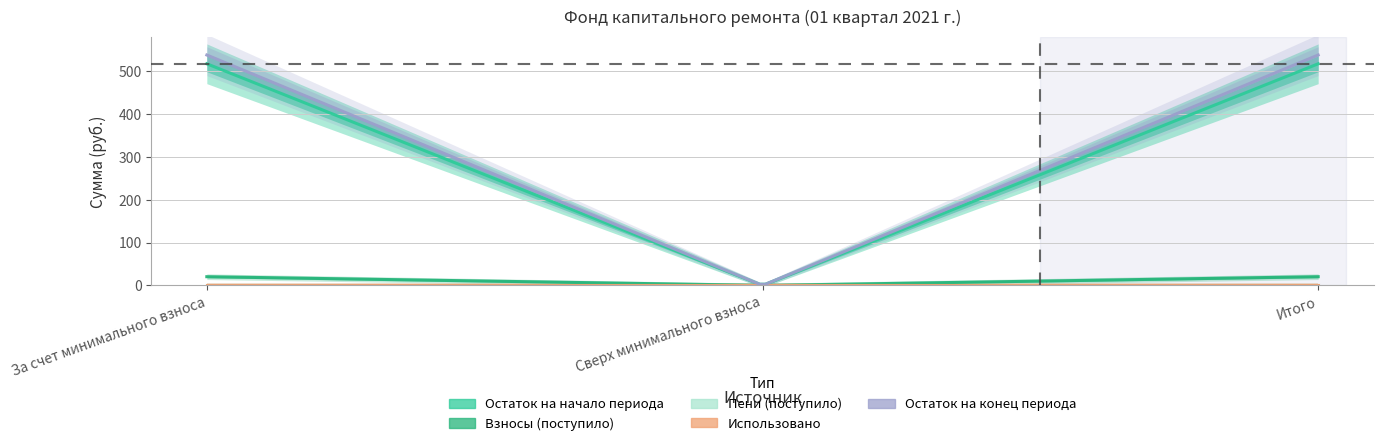

Which category has the highest value in the received_total series?

За счет минимального взноса